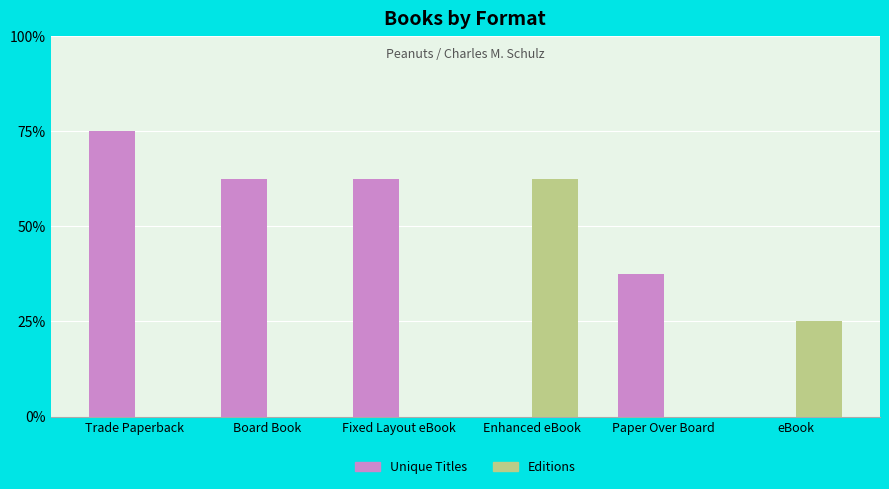

At which category is the sum across all series the highest?

Trade Paperback